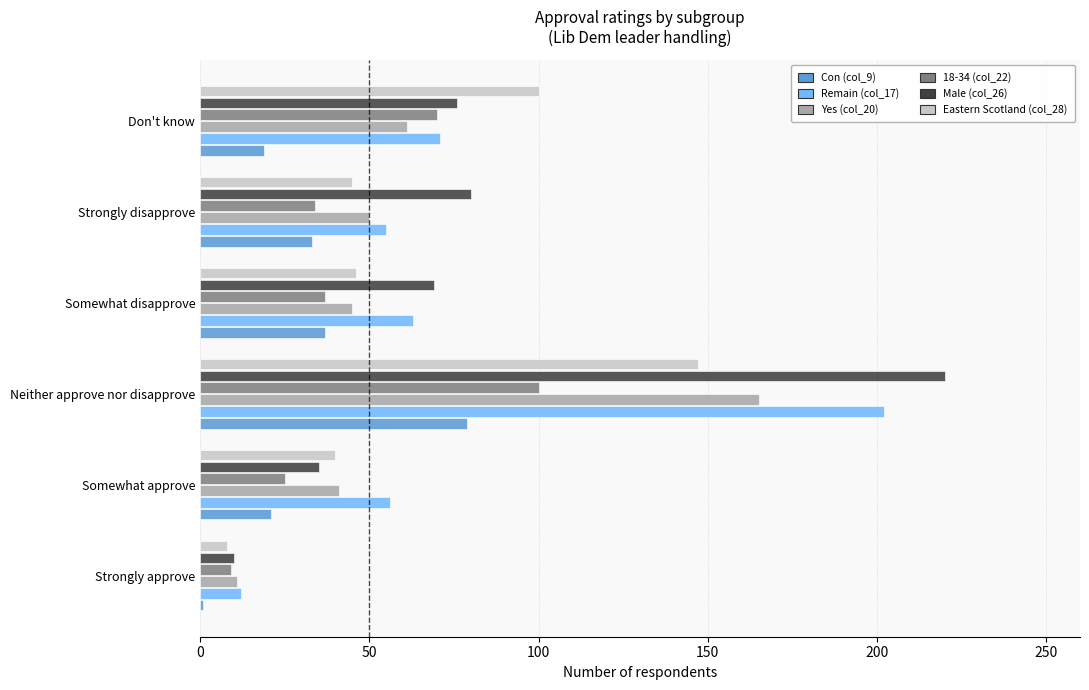

At which category does the chart reach its peak across all series?

Neither approve nor disapprove